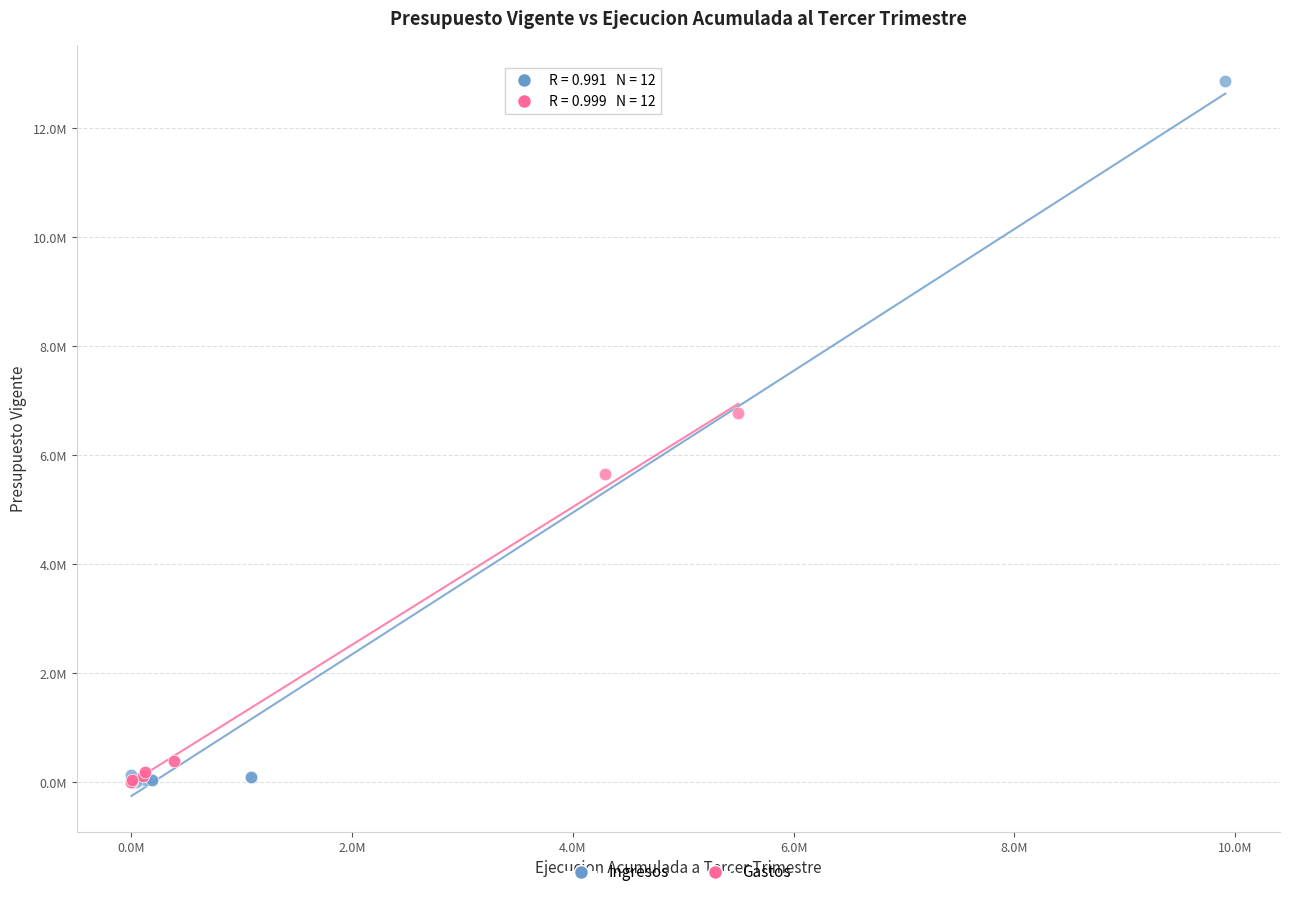

Which series contains the highest Y value?

Ingresos